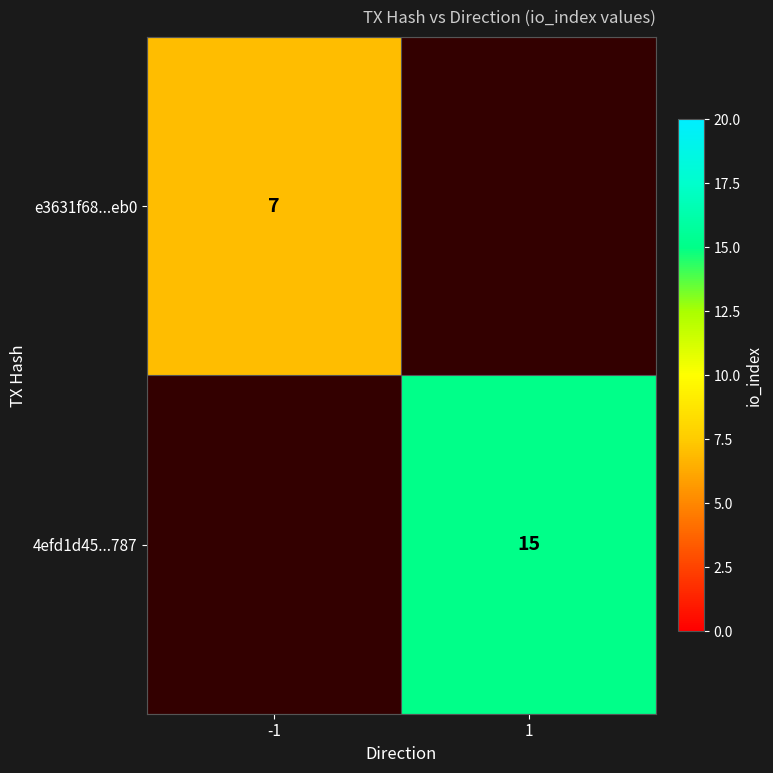

The value of 4efd1d45...787 at 1 is 5. True or false?

False